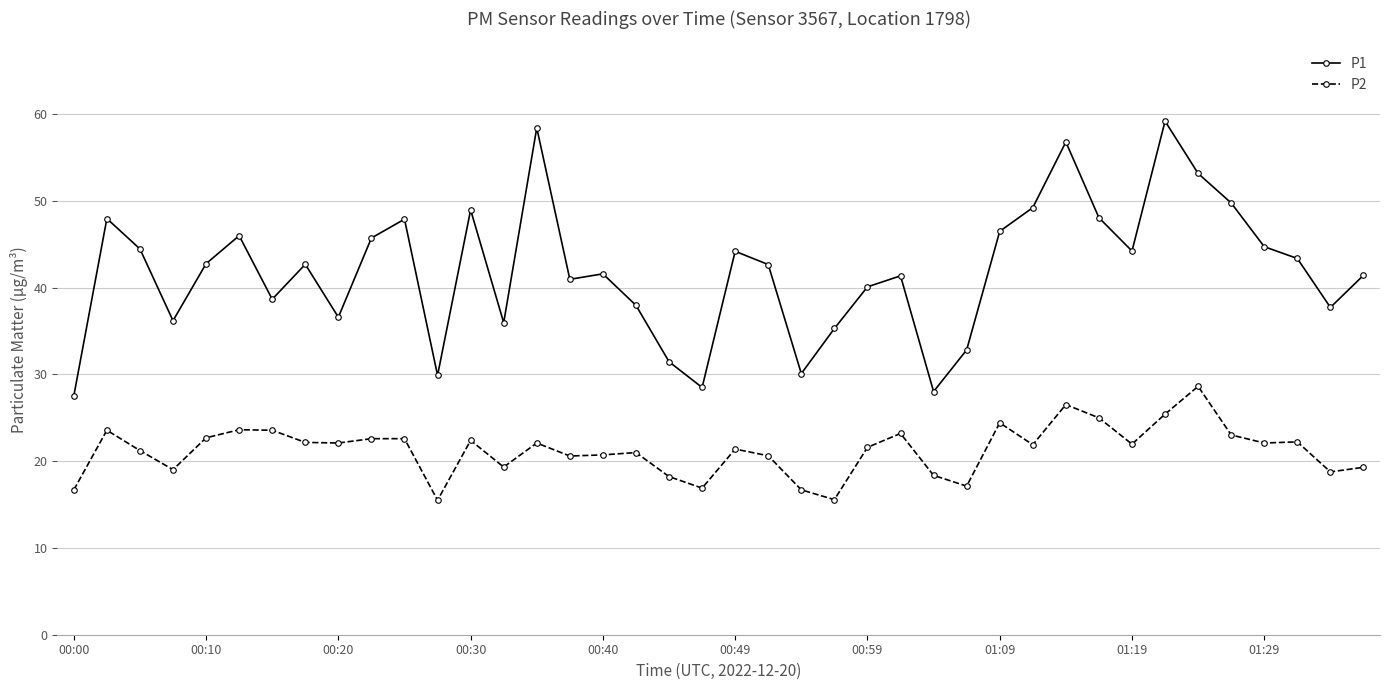

What is the value of the P1 point at the 29th from the left?

46.5